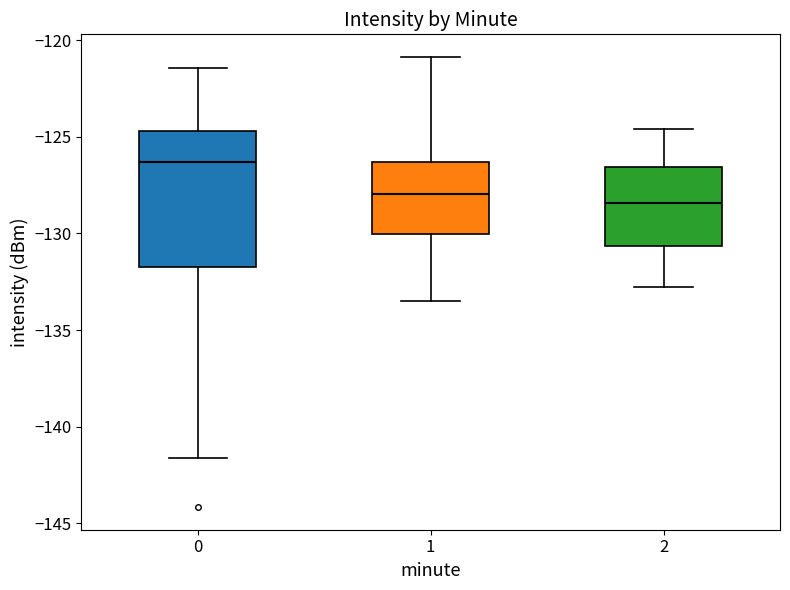

Reading left to right, read every box against the y-axis: the position of its median line, the range the box covers, and the ends of its whiskers. The values are not printed on the chart, so give them approximately, as read against the axis.

0: median -126.5, box -132.0 to -124.5, whiskers -141.5 to -121.5
1: median -128.0, box -130.0 to -126.5, whiskers -133.5 to -121.0
2: median -128.5, box -130.5 to -126.5, whiskers -133.0 to -124.5